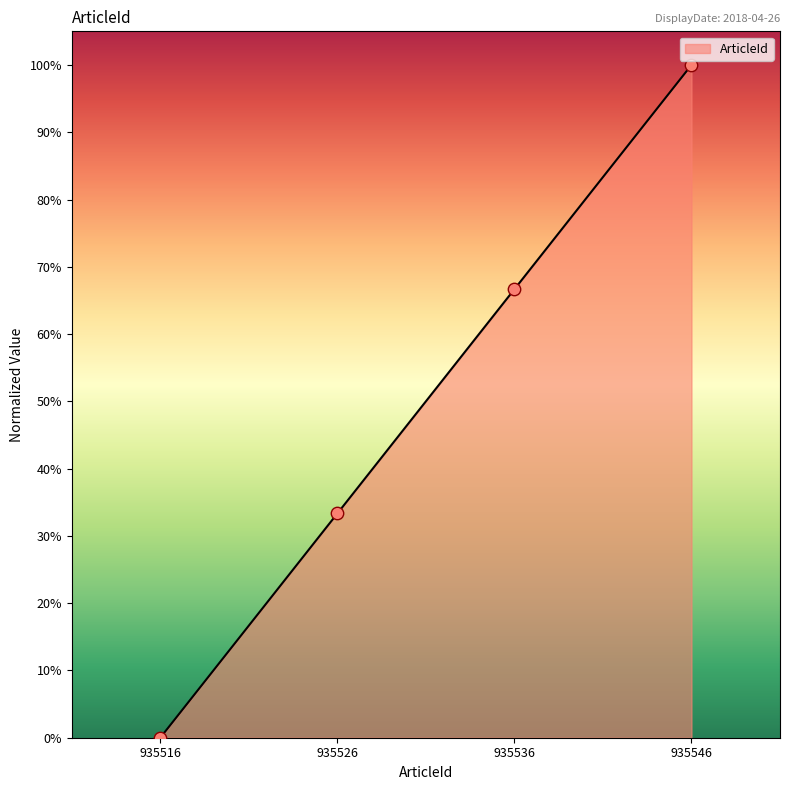

What is the change in value from 935526 to 935546?

+66.7